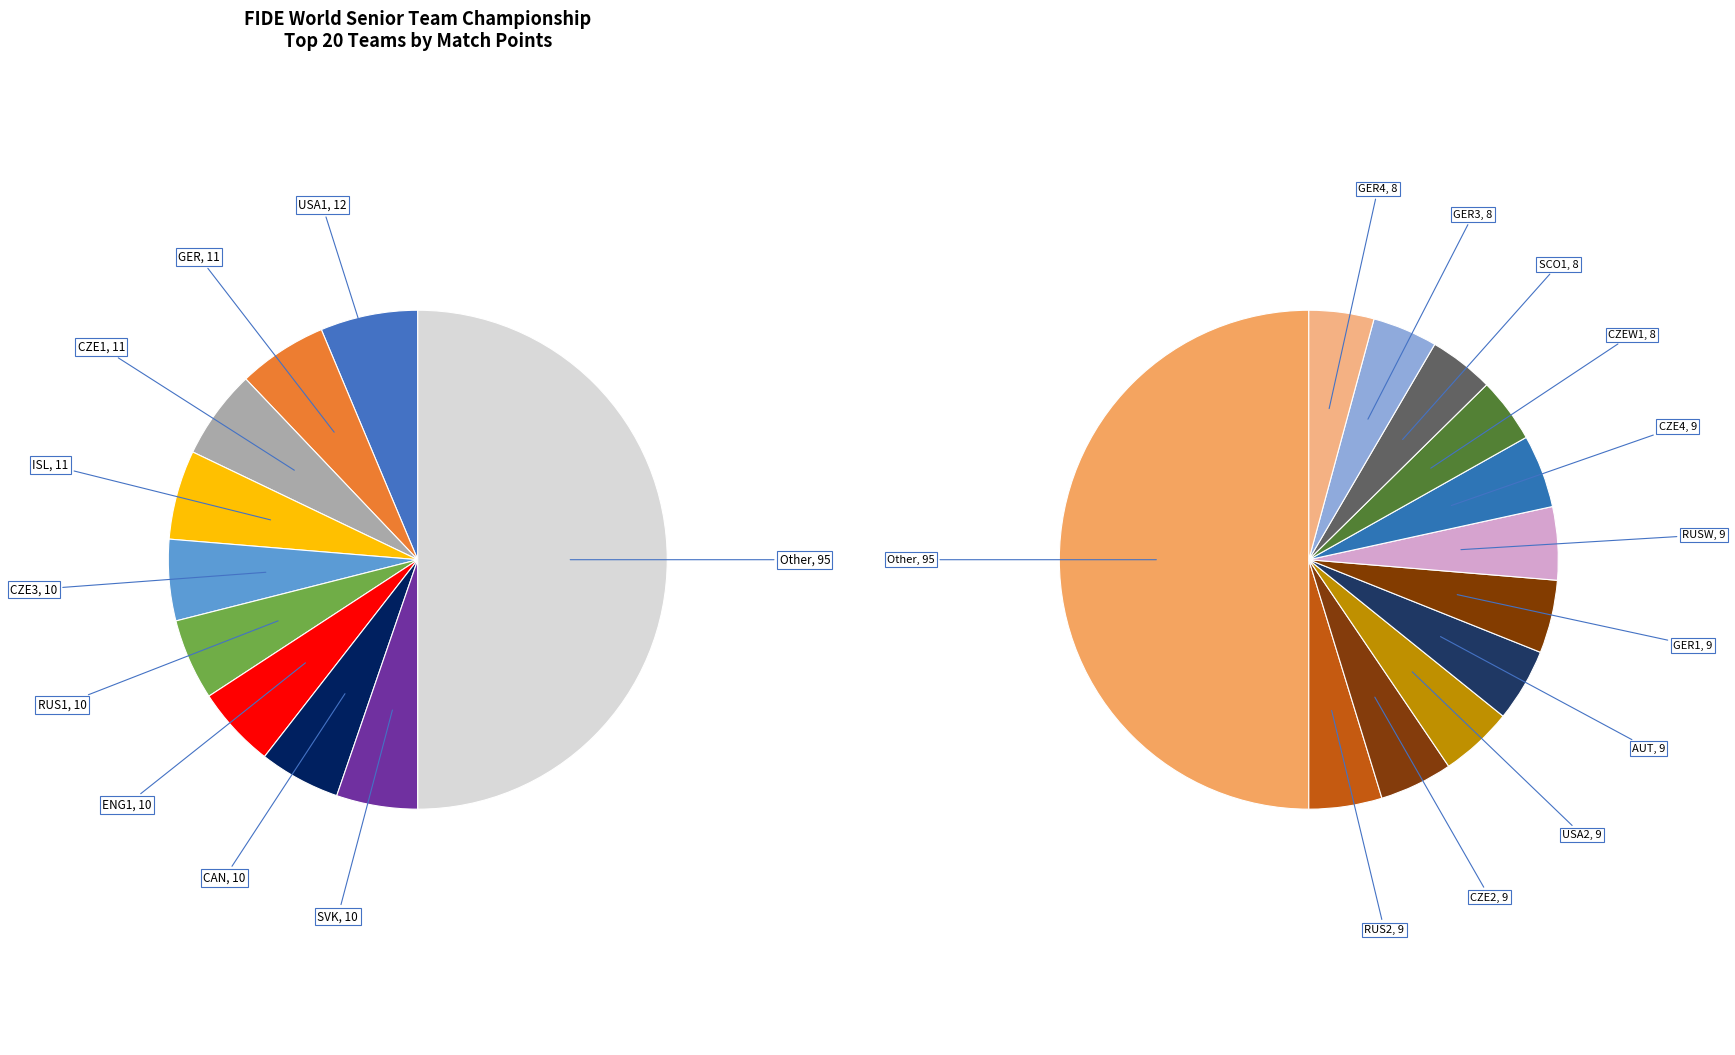

Does any single category account for the majority?

No